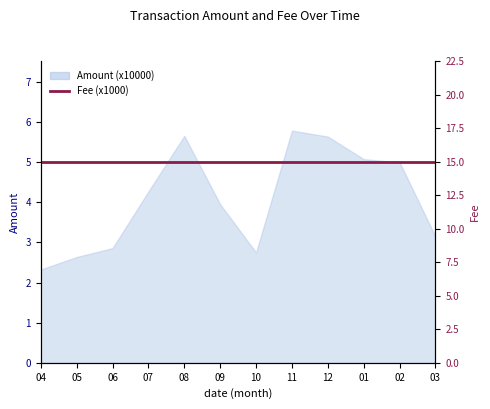

The chart shows a value of 2.7 at 10. True or false?

True